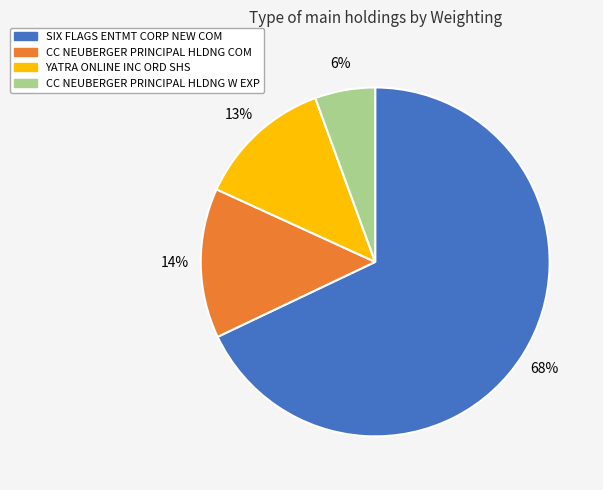

True or false: CC NEUBERGER PRINCIPAL HLDNG COM accounts for 24% of the total.

False